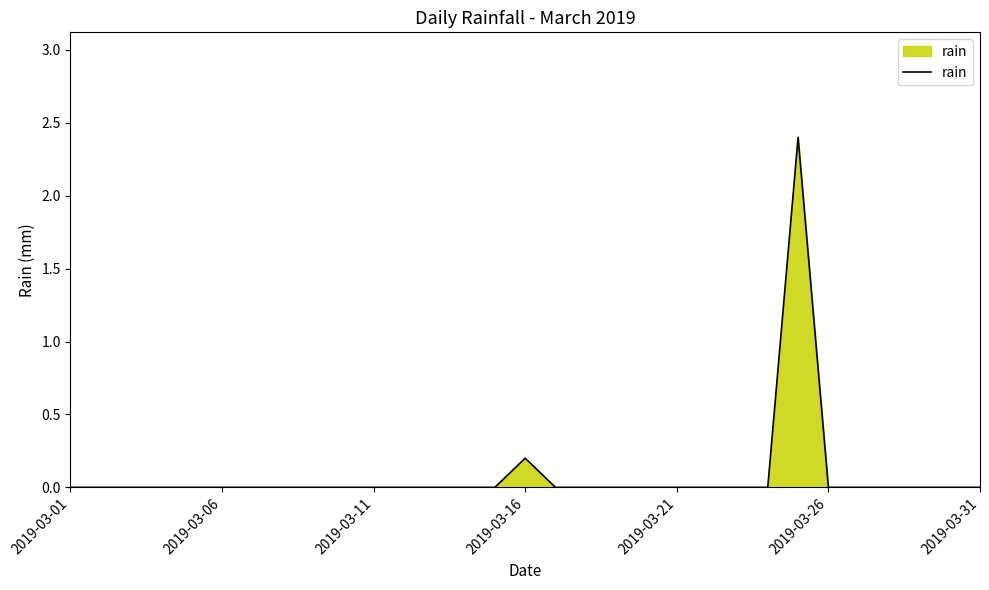

What is the greatest value displayed?

2.4